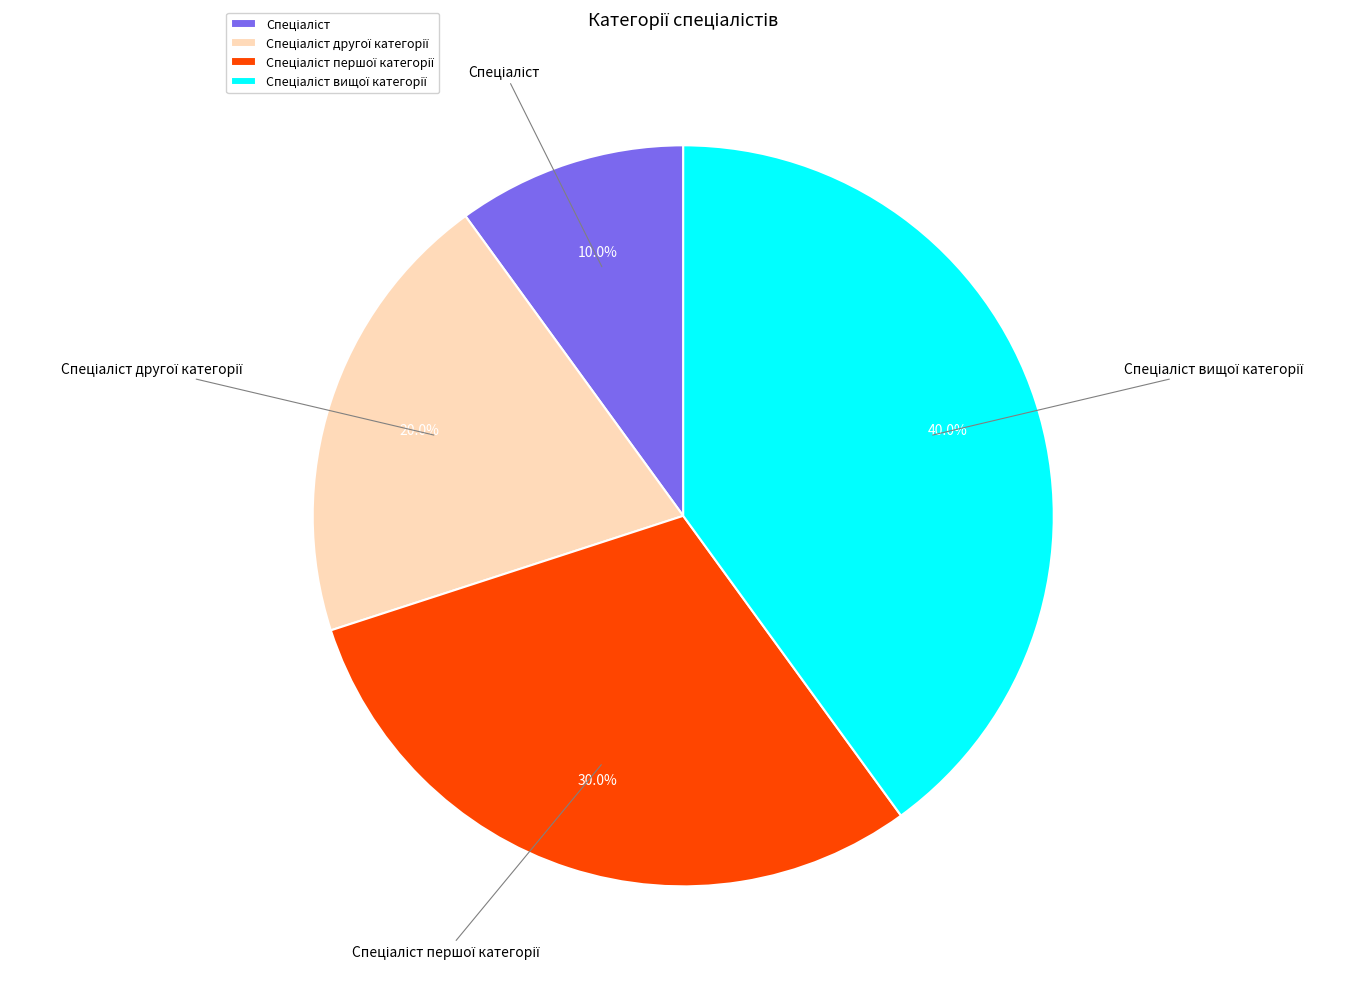

Does any single category account for the majority?

No